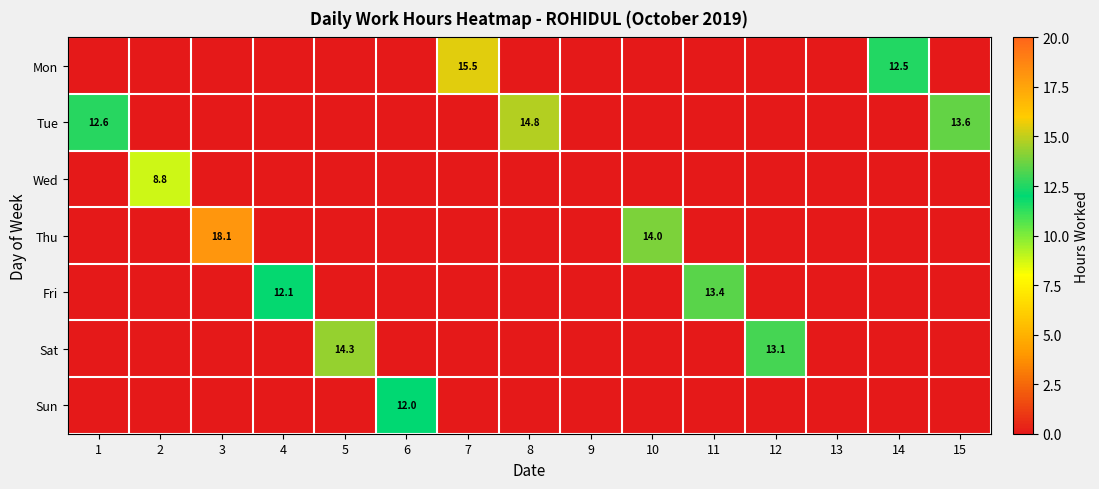

Rank the series by their maximum value, from lowest to highest.

Wed, Sun, Fri, Sat, Tue, Mon, Thu